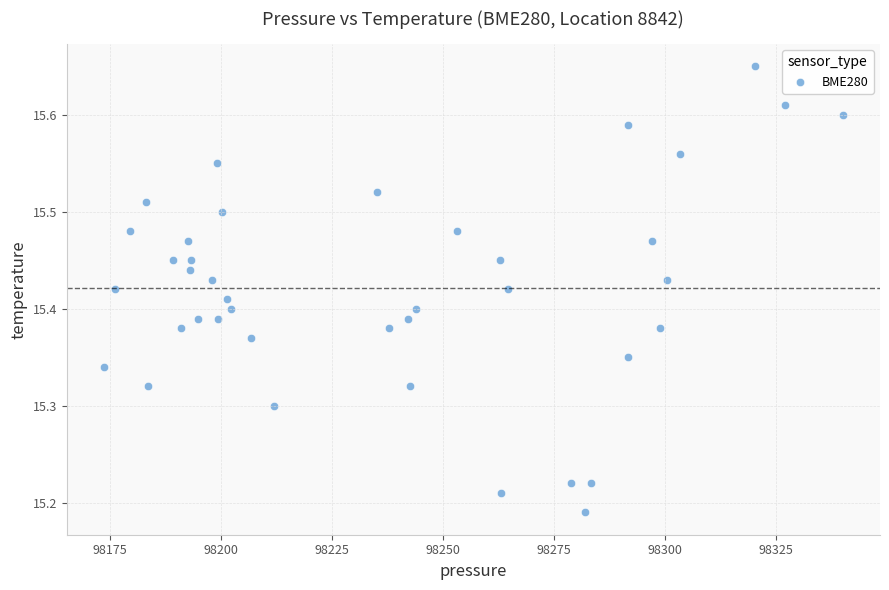

What is the range of Y values (max minus min)?

0.5